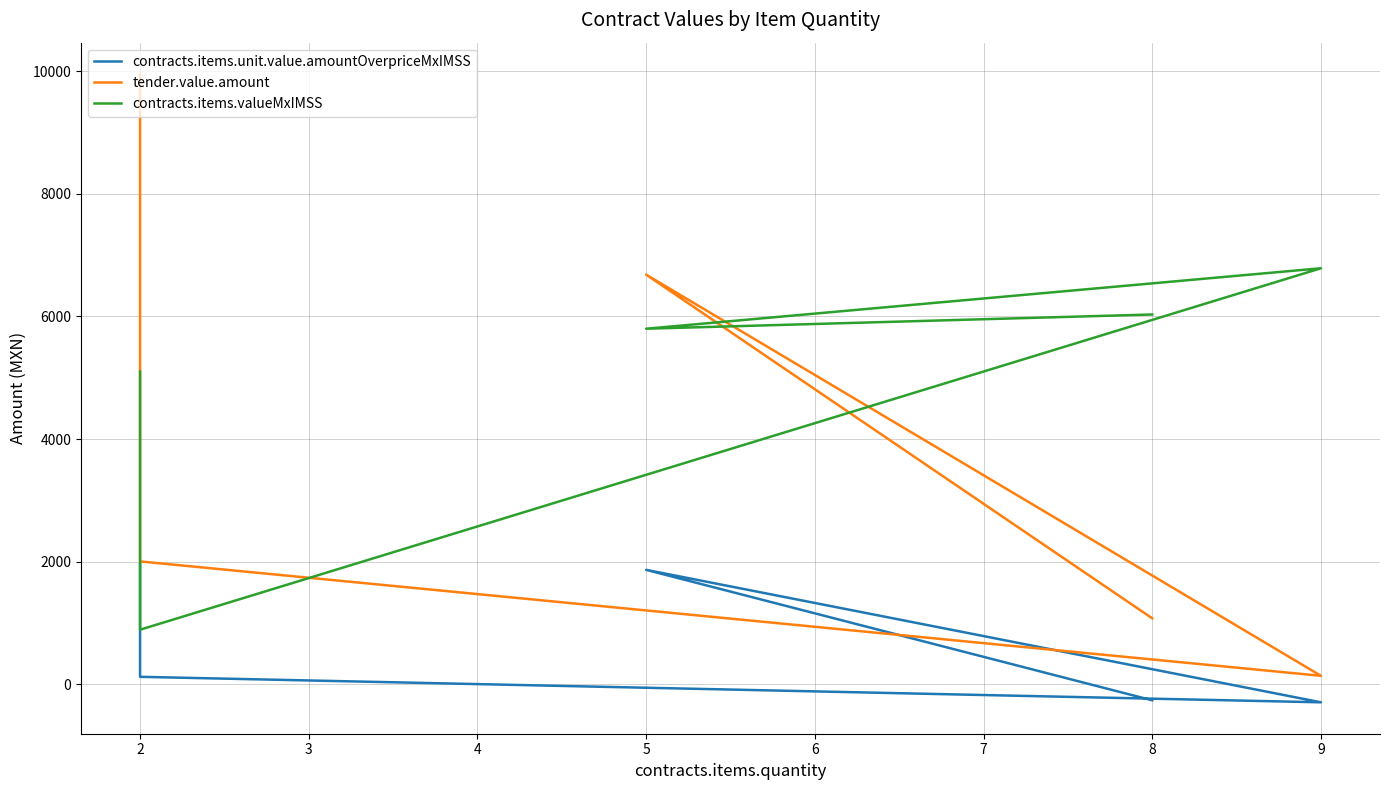

Where is contracts.items.valueMxIMSS nearest to the value 3838?

2